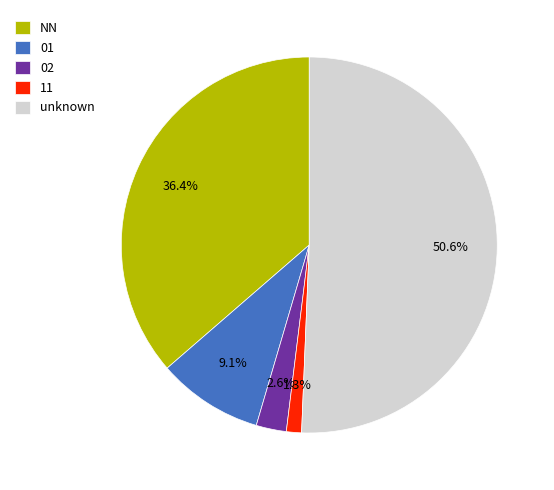

What is the smallest slice in the pie chart?

11